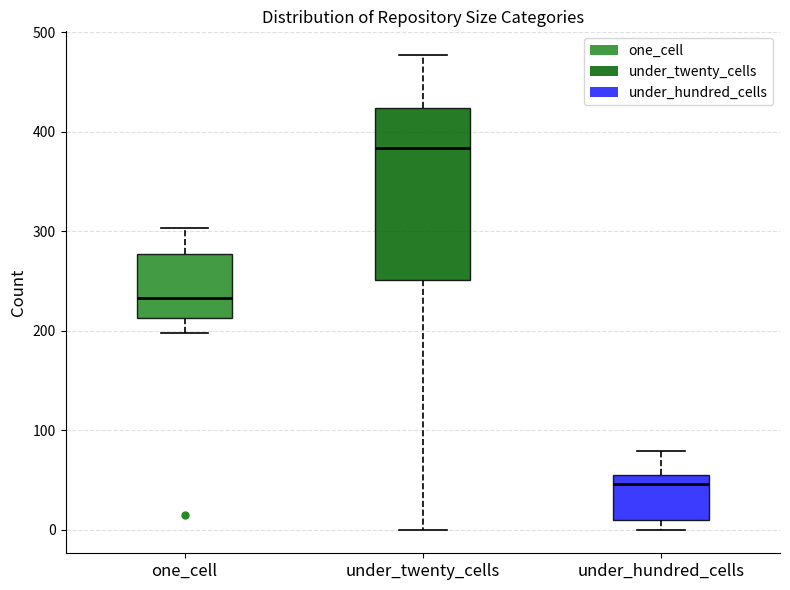

Which box has the lowest median line?

under_hundred_cells